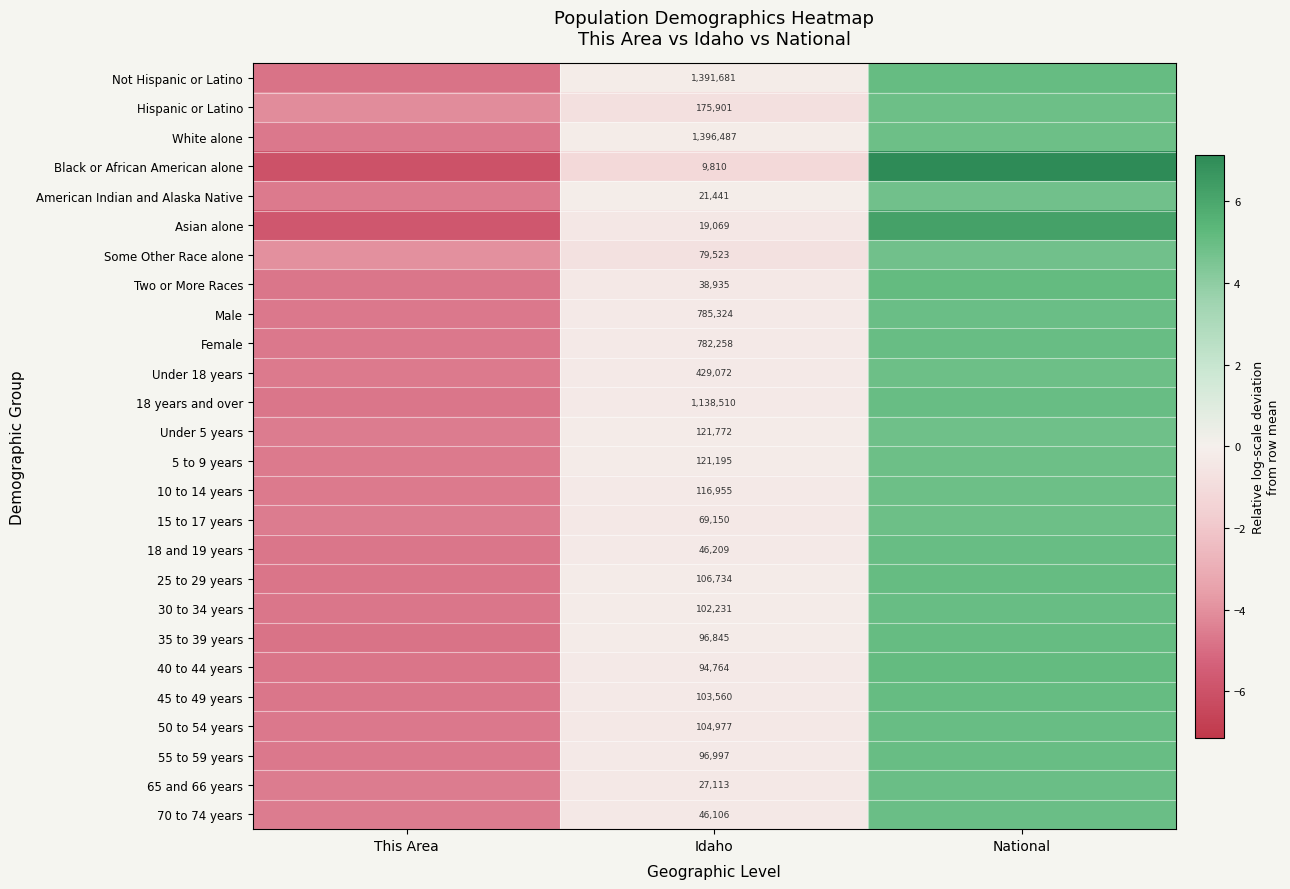

What value does the 5 to 9 years series have at National?

4.9